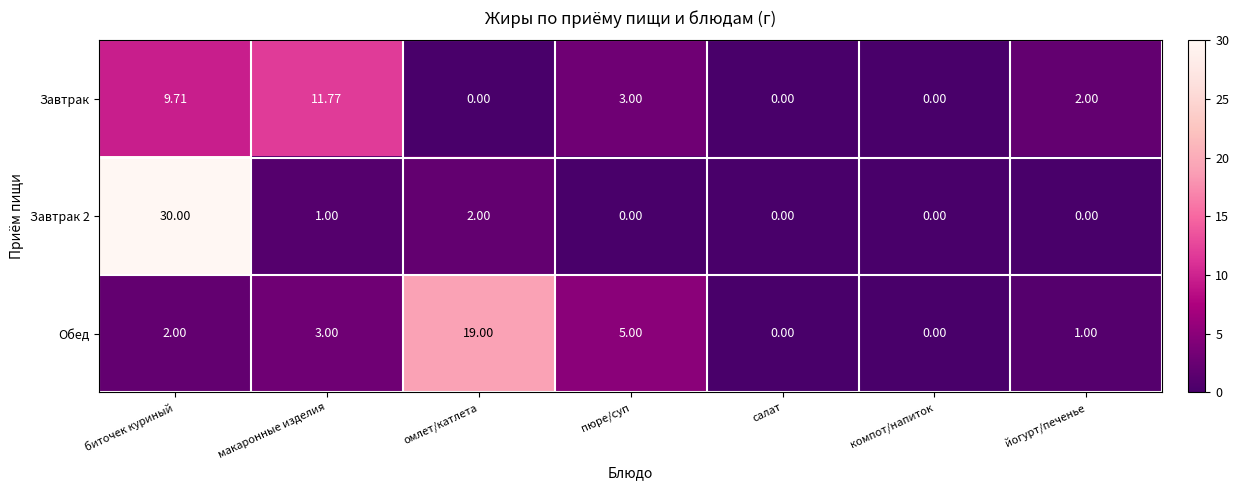

Where does the Завтрак series first go above 2?

биточек куриный